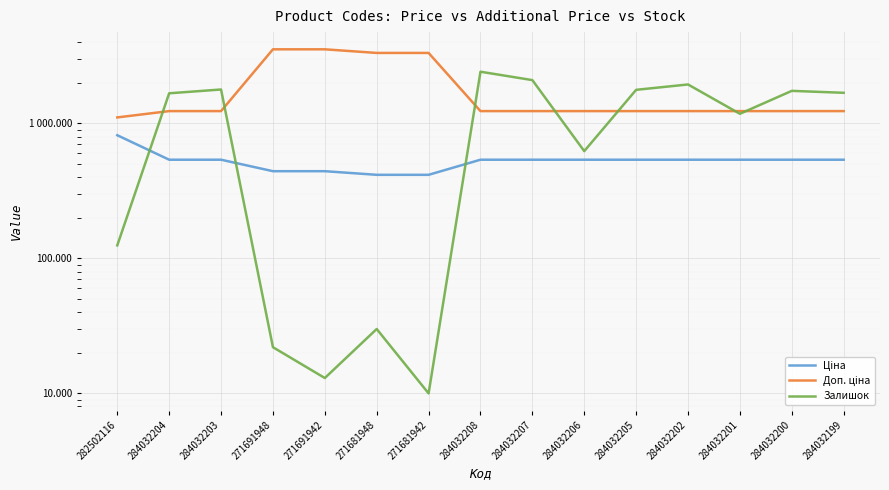

What is the label of the 2nd point from the left?

284032204